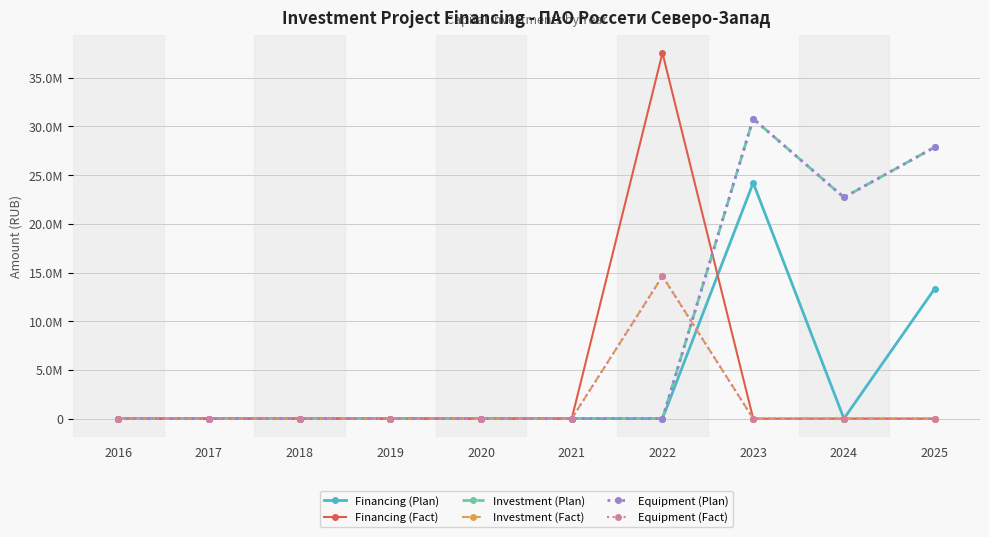

Does the chart have visible grid lines?

Yes